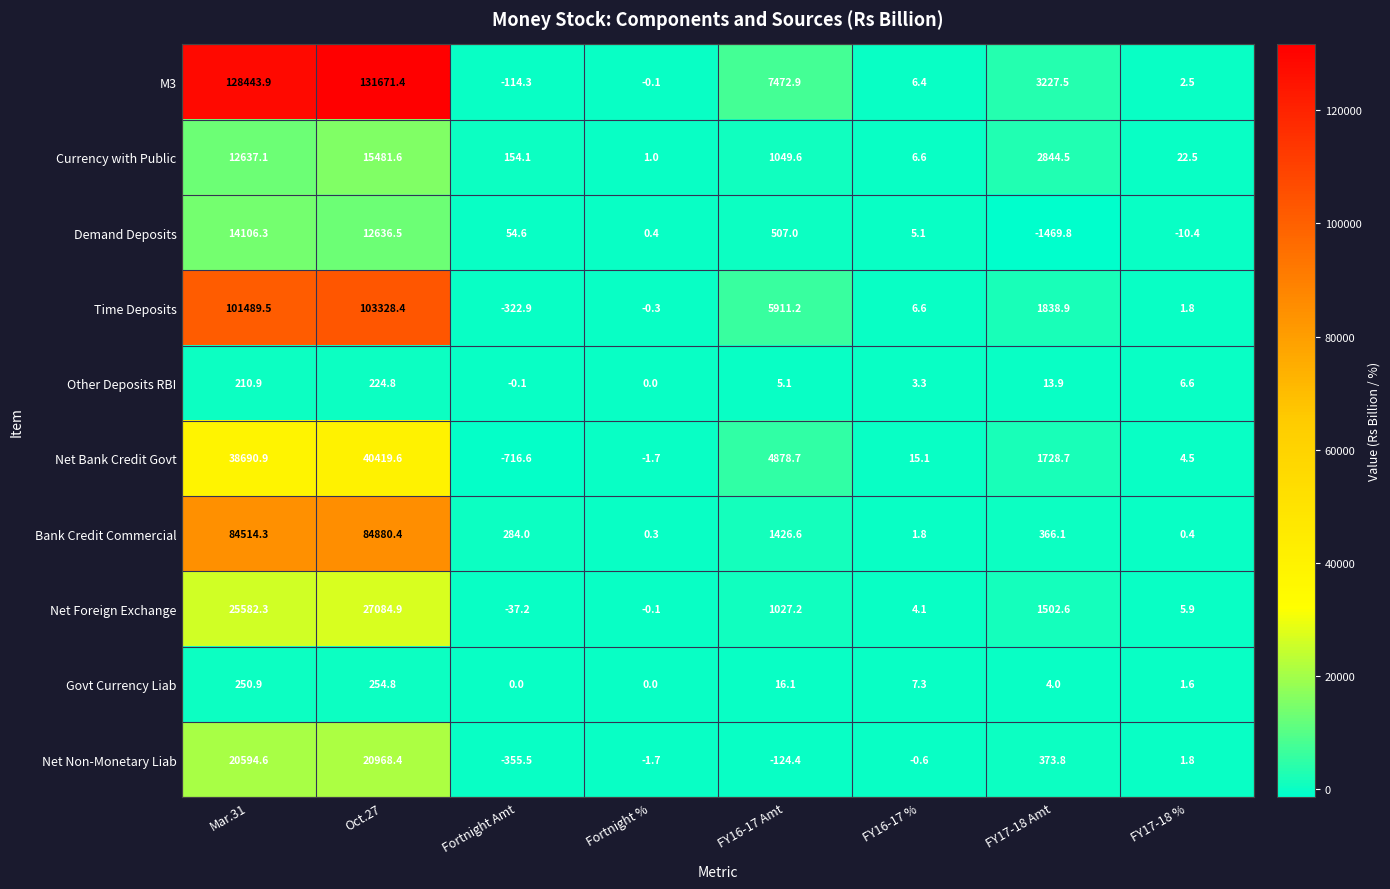

Which series has the widest spread of values?

M3